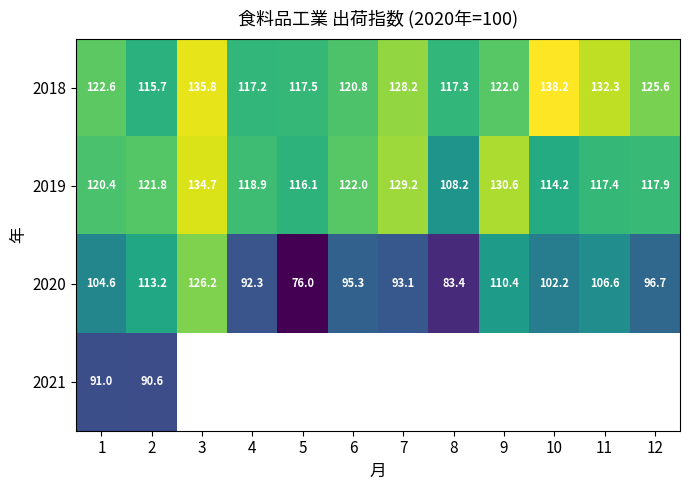

At which label does 2020 reach its peak?

3